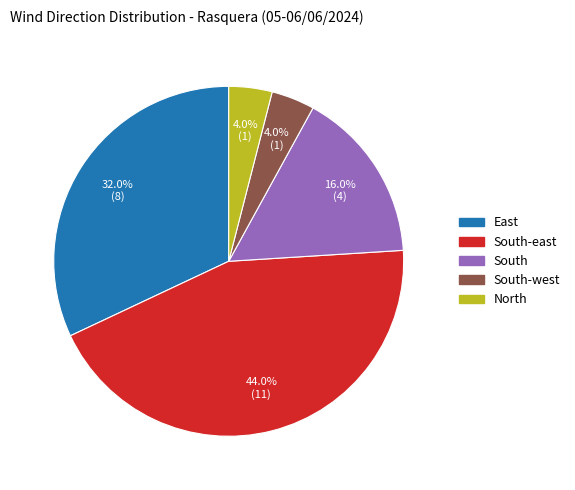

What is the total percentage of South-east and South?

60.0%